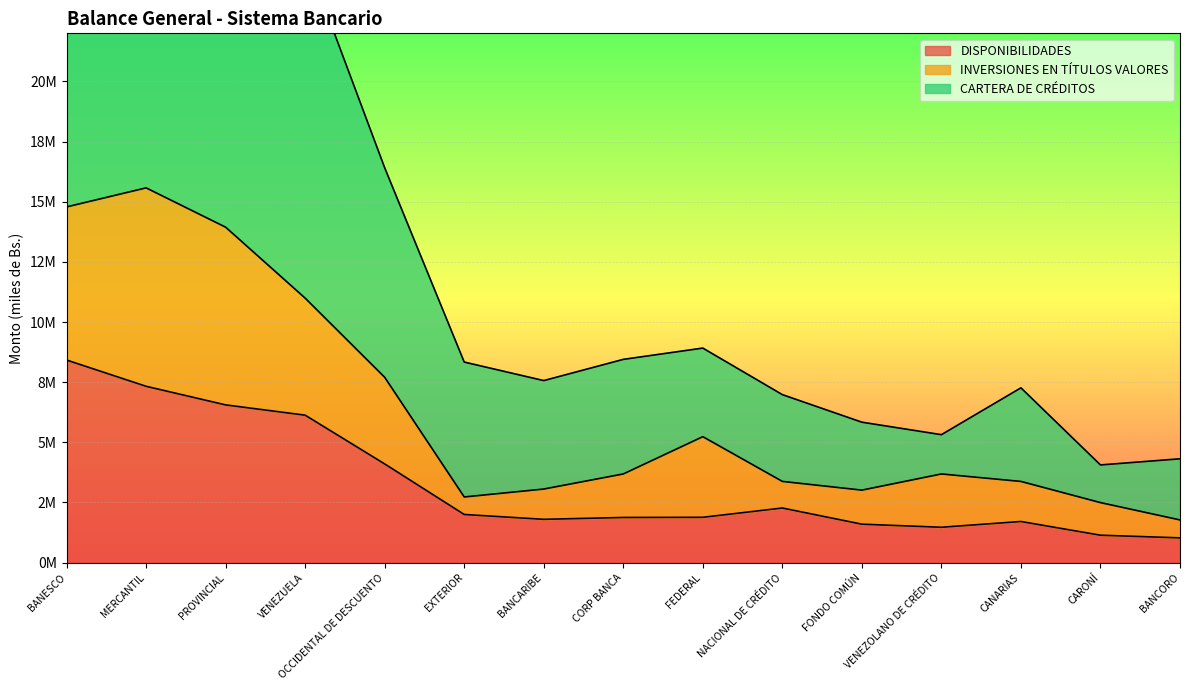

Where does the INVERSIONES EN TÍTULOS VALORES series first go above 3685621?

BANESCO